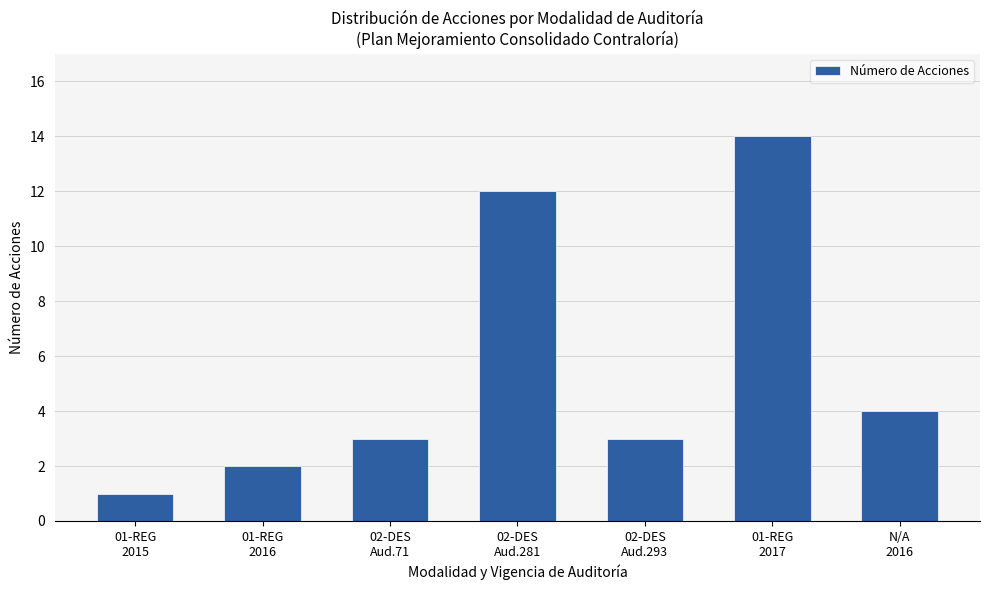

Reading right to left, transcribe all the data shown in this chart.

N/A
2016=4	01-REG
2017=14	02-DES
Aud.293=3	02-DES
Aud.281=12	02-DES
Aud.71=3	01-REG
2016=2	01-REG
2015=1